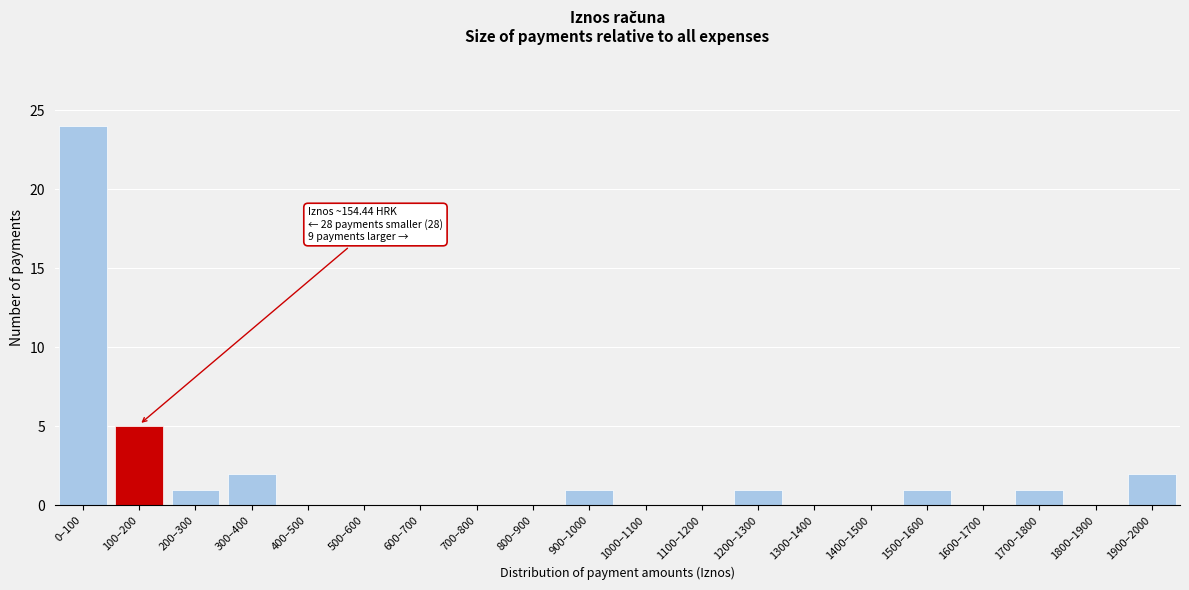

Reading left to right, transcribe all the data shown in this chart.

0–100=24	100–200=5	200–300=1	300–400=2	400–500=0	500–600=0	600–700=0	700–800=0	800–900=0	900–1000=1	1000–1100=0	1100–1200=0	1200–1300=1	1300–1400=0	1400–1500=0	1500–1600=1	1600–1700=0	1700–1800=1	1800–1900=0	1900–2000=2